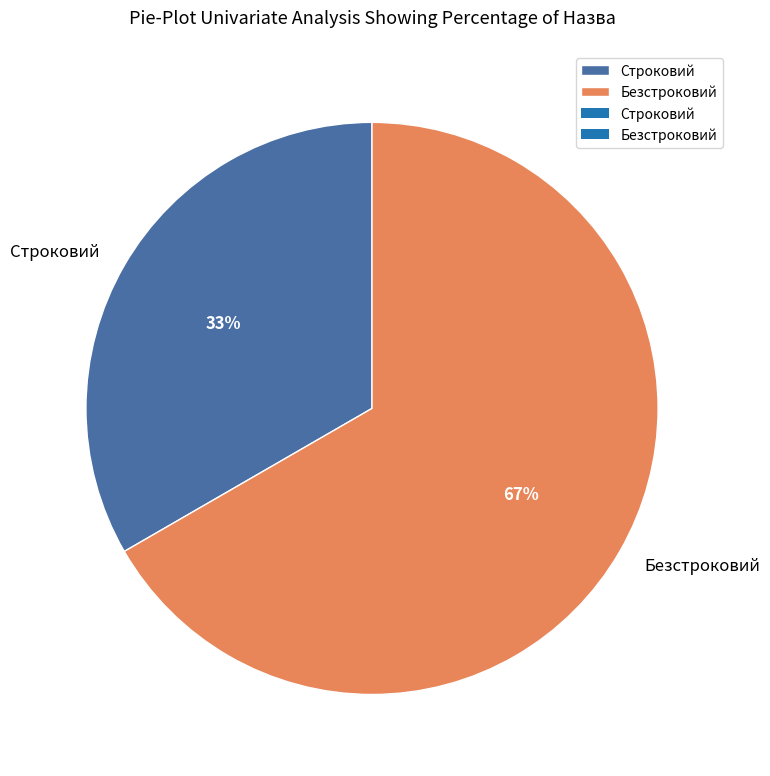

To the nearest percent, what is the combined percentage of Безстроковий and Строковий?

100%